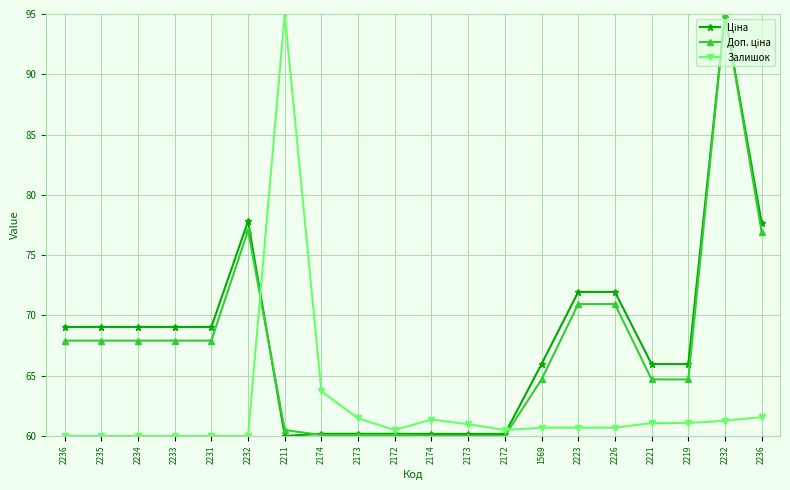

List the series in order of their peak value, highest first.

Ціна, Доп. ціна, Залишок